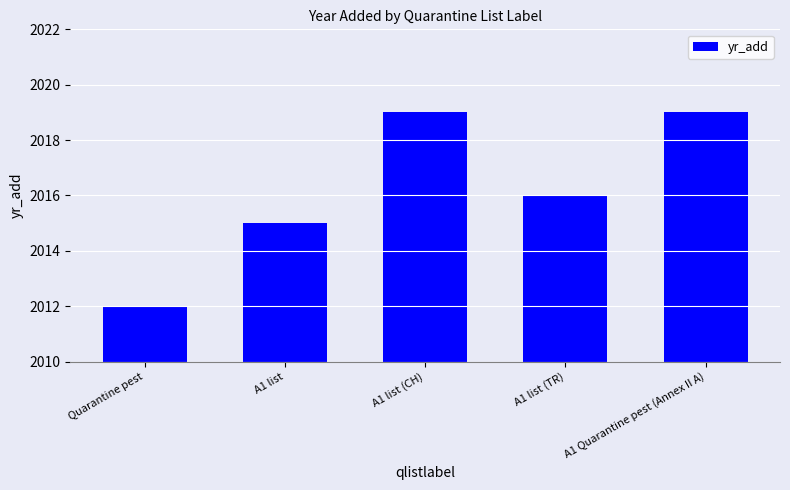

Reading left to right, transcribe all the data shown in this chart.

Quarantine pest=2012	A1 list=2015	A1 list (CH)=2019	A1 list (TR)=2016	A1 Quarantine pest (Annex II A)=2019